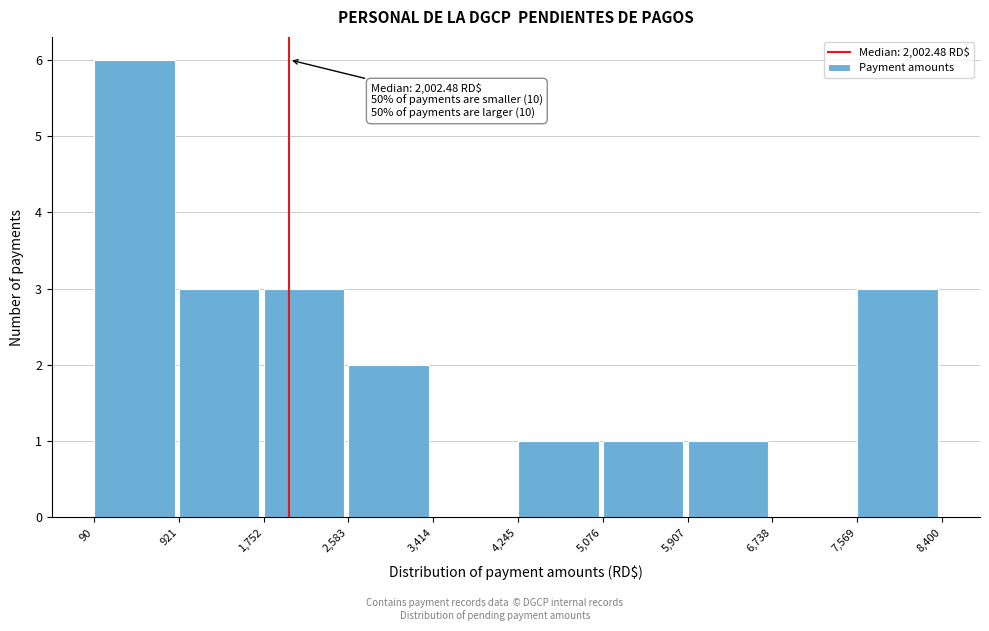

Over which range of the x-axis is the bar tallest?

90 to 921